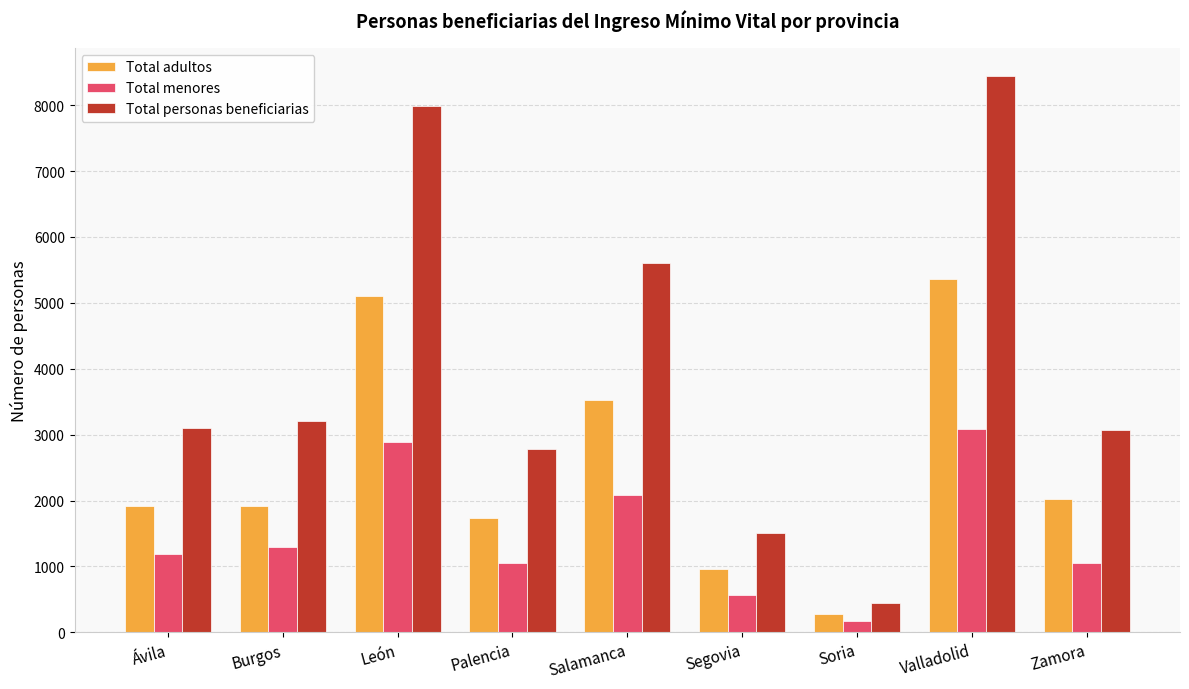

The value of Total adultos at Valladolid is 5360. True or false?

True